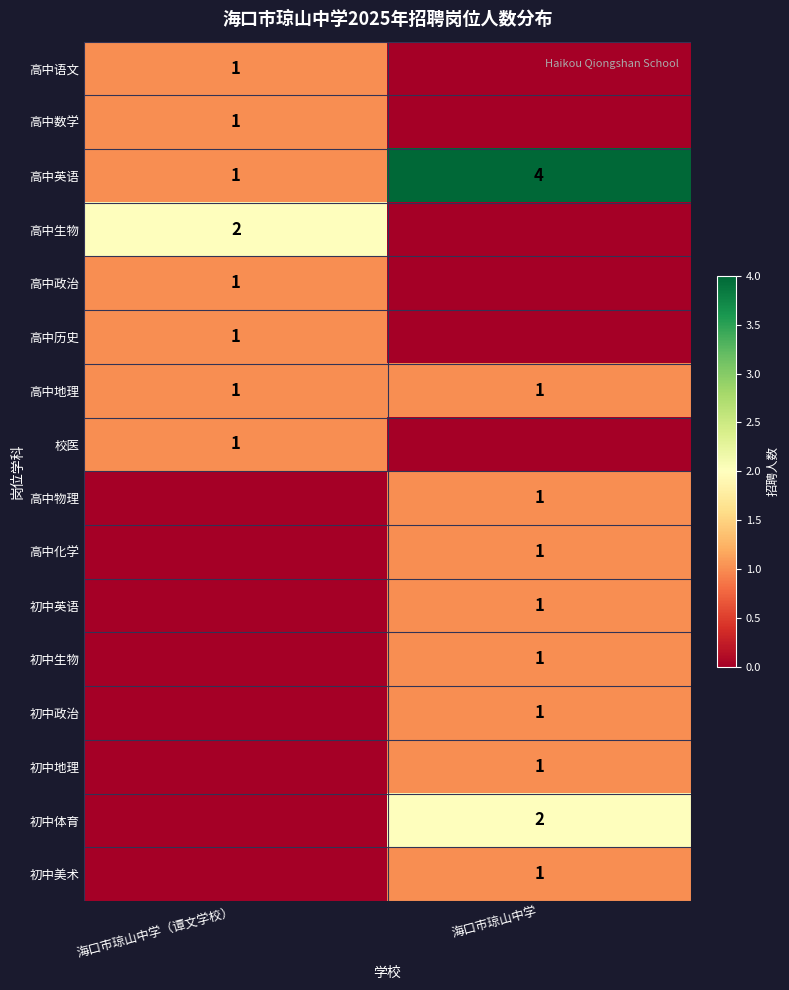

Is it true that 高中数学 equals 1 at 海口市琼山中学（谭文学校）?

True